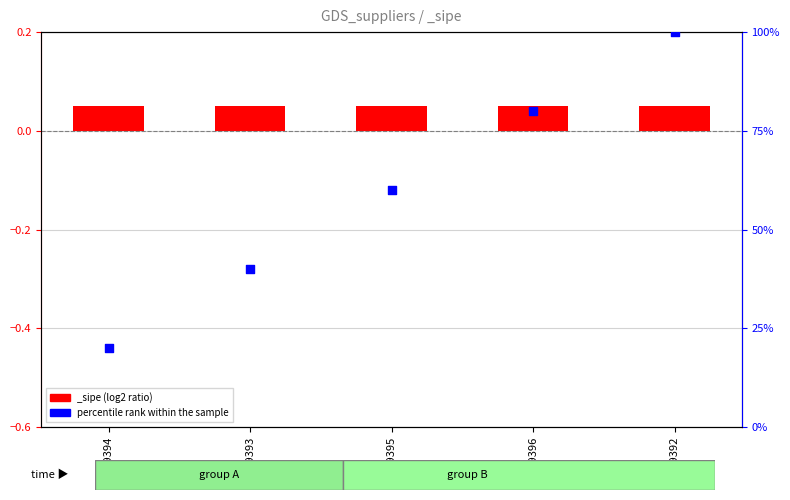

Between 2089395 and 2089396, which is larger?

2089396